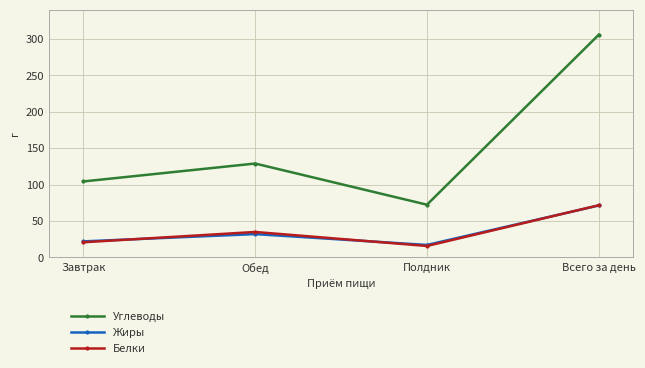

How many data points in Жиры are less than 32?

2